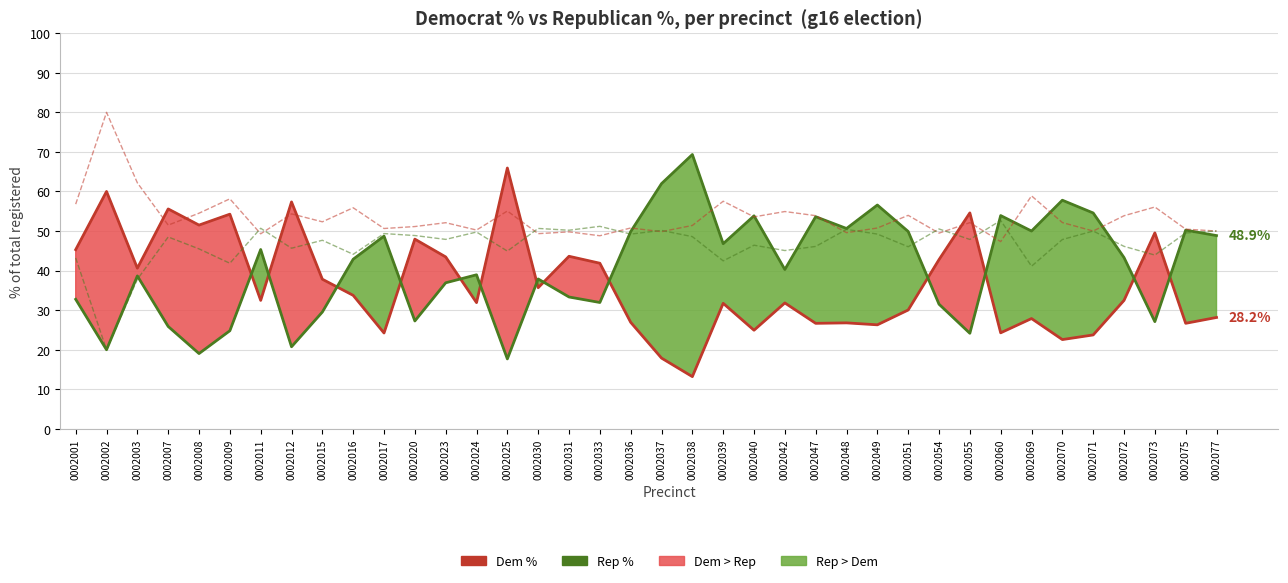

At which category does Dem % reach its first local valley?

0002003